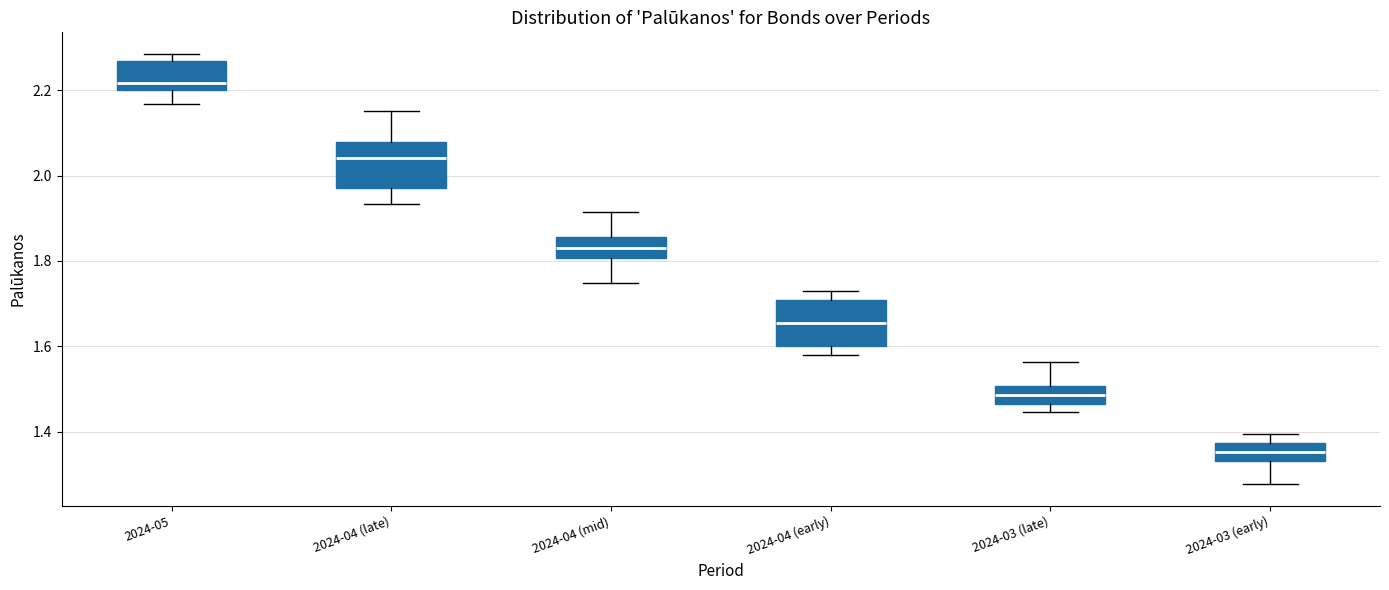

Reading left to right, read every box against the y-axis: the position of its median line, the range the box covers, and the ends of its whiskers. The values are not printed on the chart, so give them approximately, as read against the axis.

2024-05: median 2.22, box 2.20 to 2.26, whiskers 2.16 to 2.28
2024-04 (late): median 2.04, box 1.98 to 2.08, whiskers 1.94 to 2.16
2024-04 (mid): median 1.84, box 1.80 to 1.86, whiskers 1.74 to 1.92
2024-04 (early): median 1.66, box 1.60 to 1.70, whiskers 1.58 to 1.74
2024-03 (late): median 1.48, box 1.46 to 1.50, whiskers 1.44 to 1.56
2024-03 (early): median 1.36, box 1.34 to 1.38, whiskers 1.28 to 1.40